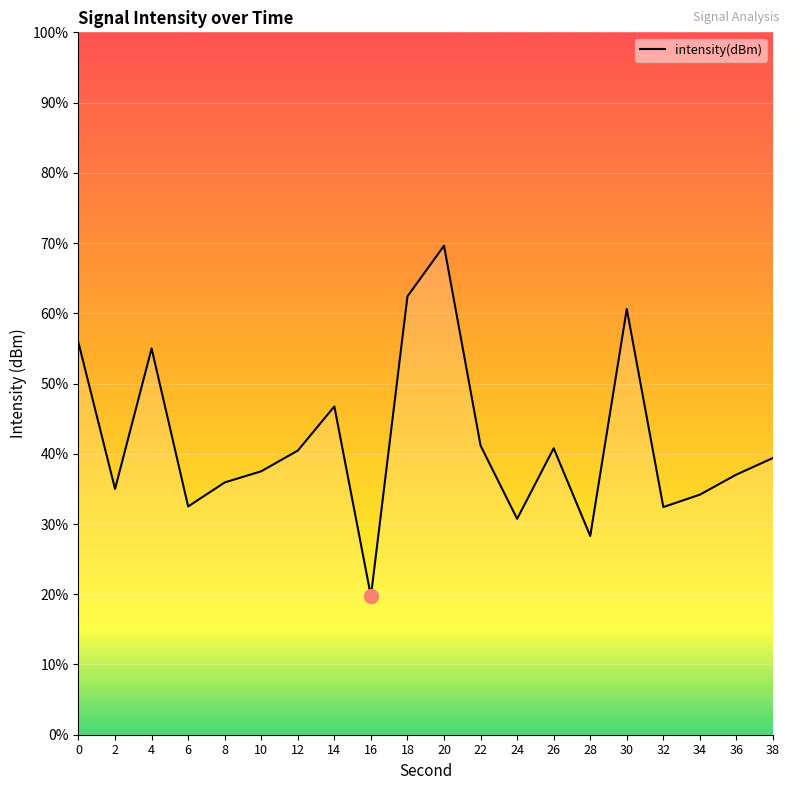

What value does the data have at 22?

41.2